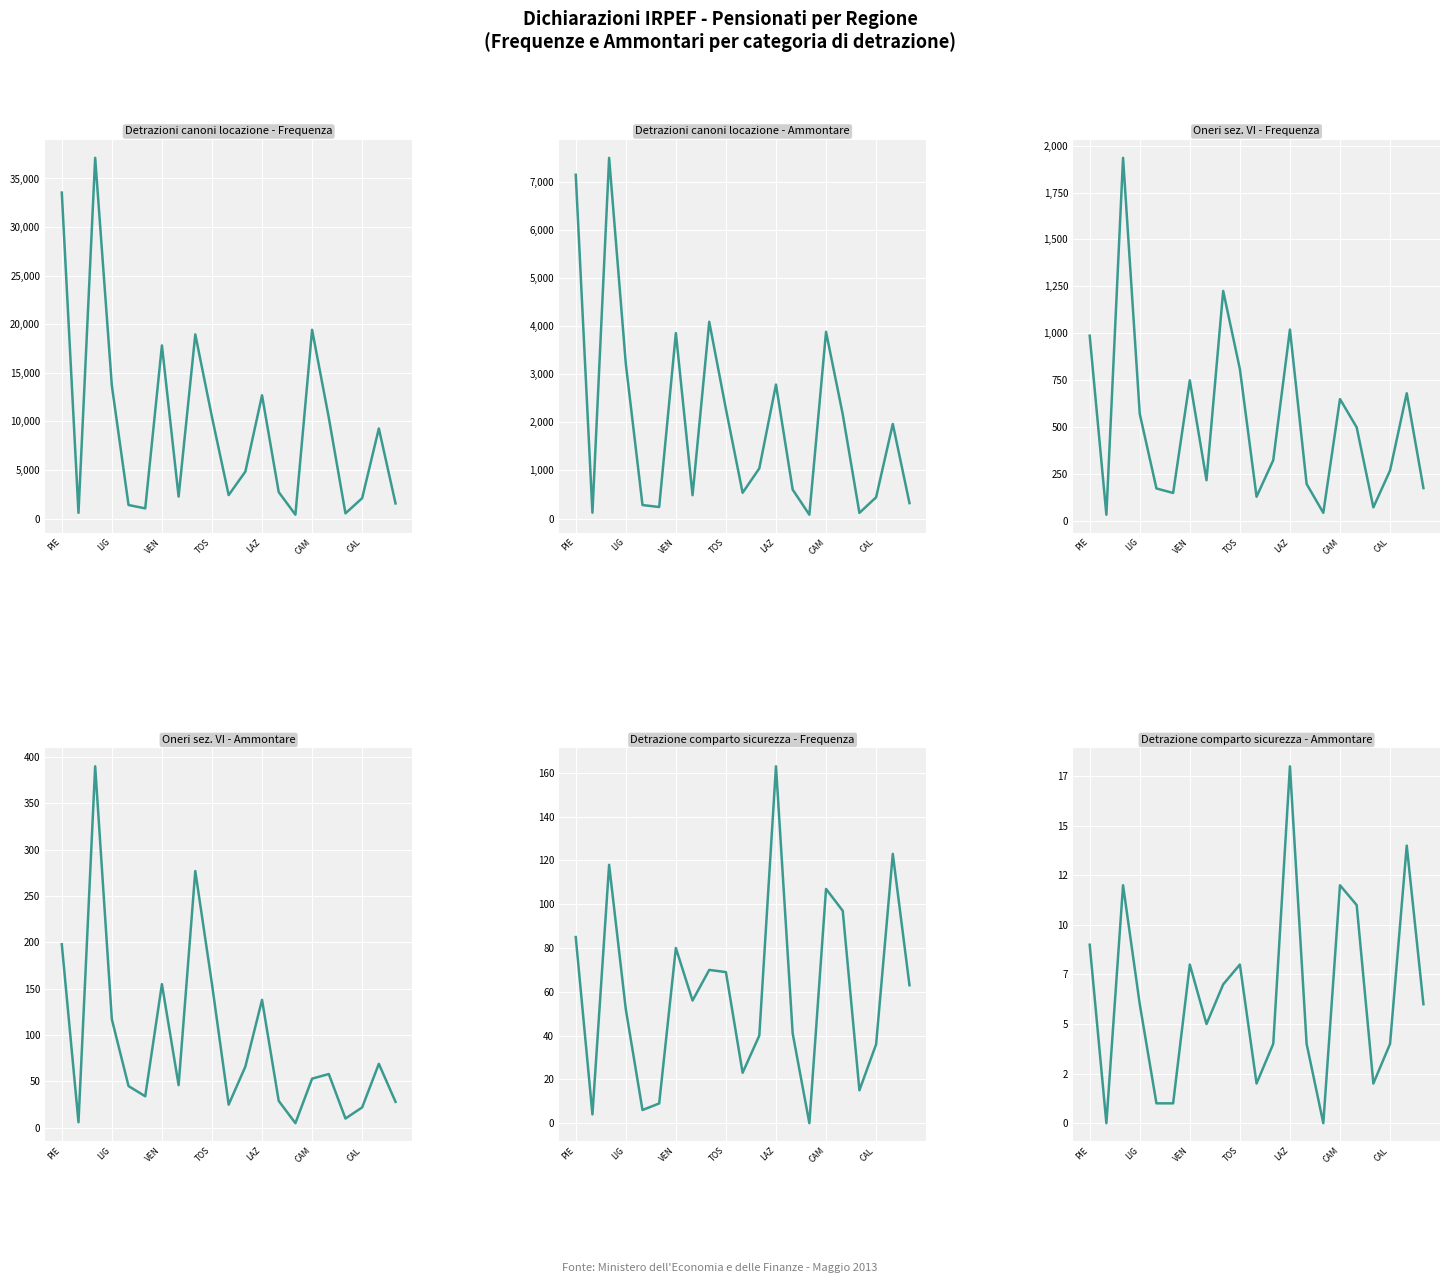

What are all the series names shown in the legend?

Detrazioni canoni locazione - Frequenza, Detrazioni canoni locazione - Ammontare, Oneri sez. VI - Frequenza, Oneri sez. VI - Ammontare, Detrazione comparto sicurezza - Frequenza, Detrazione comparto sicurezza - Ammontare